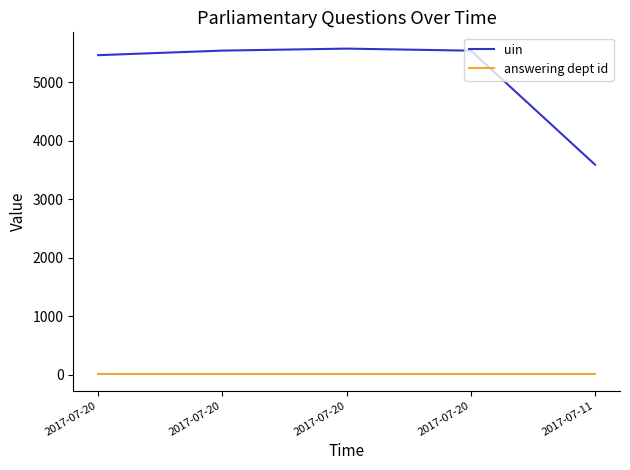

Rank the series by their average value, from lowest to highest.

answering dept id, uin